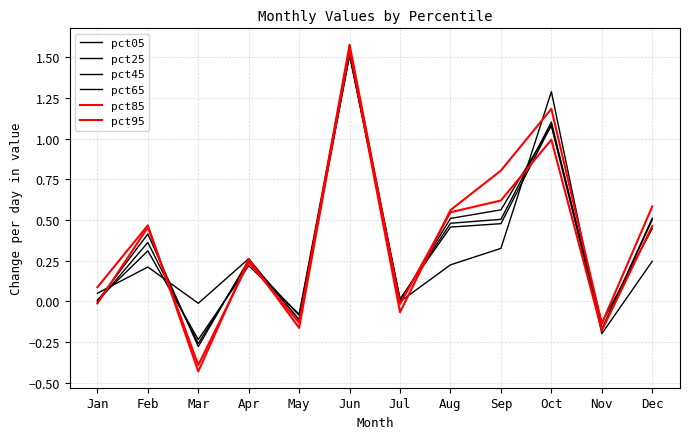

At how many categories does at least one series exceed 1?

2